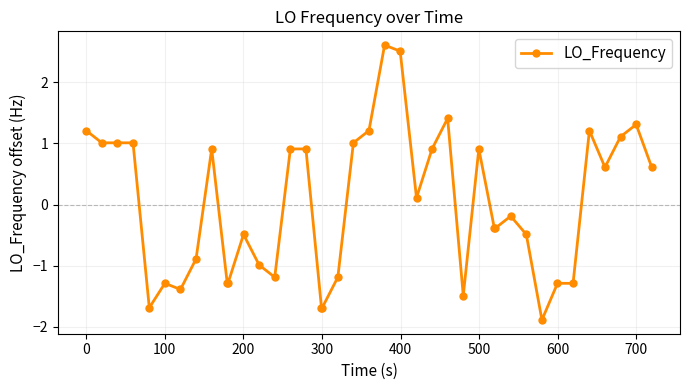

What is the smallest value displayed?

-1.9